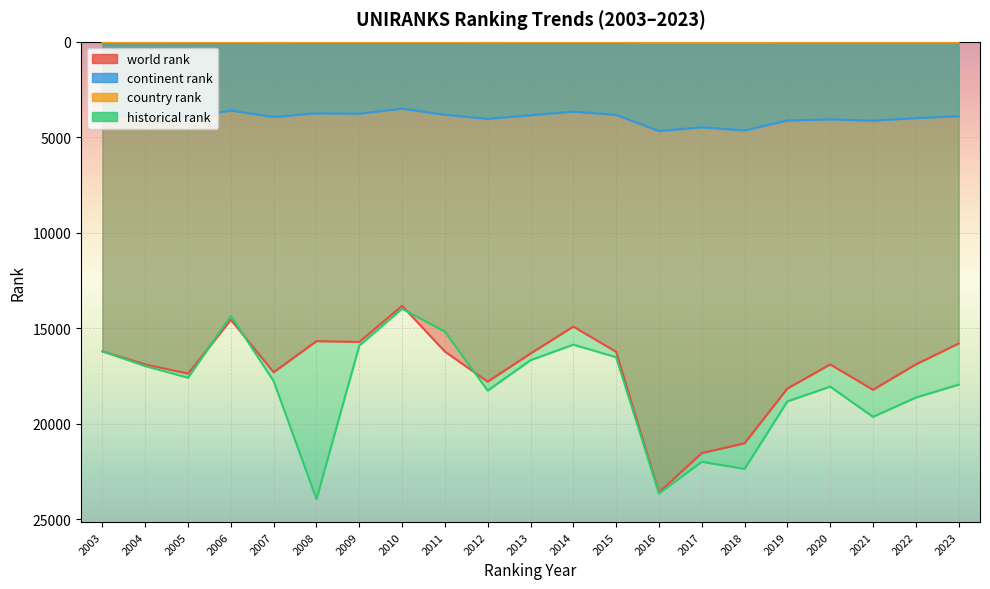

At how many categories does at least one series exceed 20227?

4